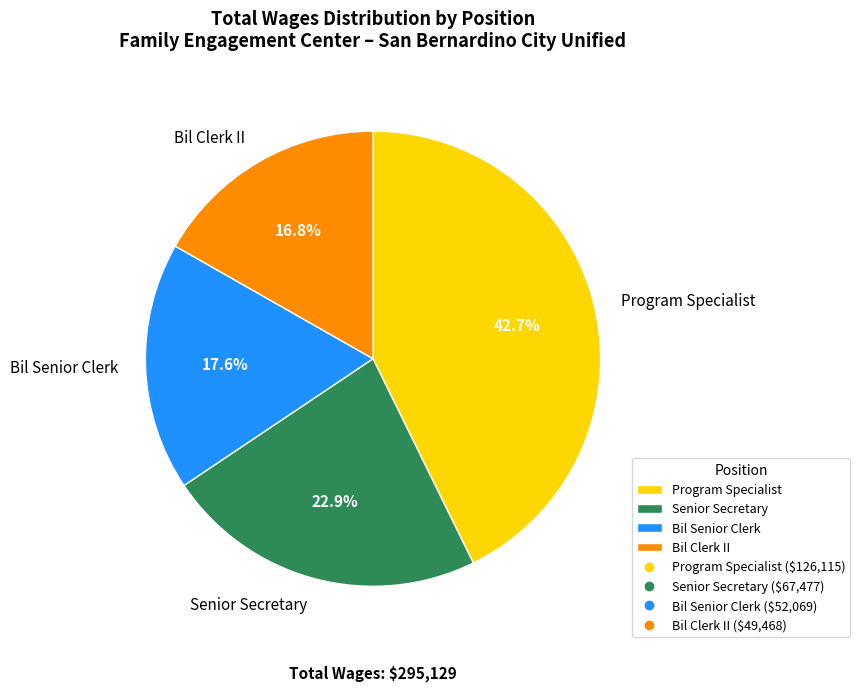

Is it true that Bil Senior Clerk is 18% of the pie?

True